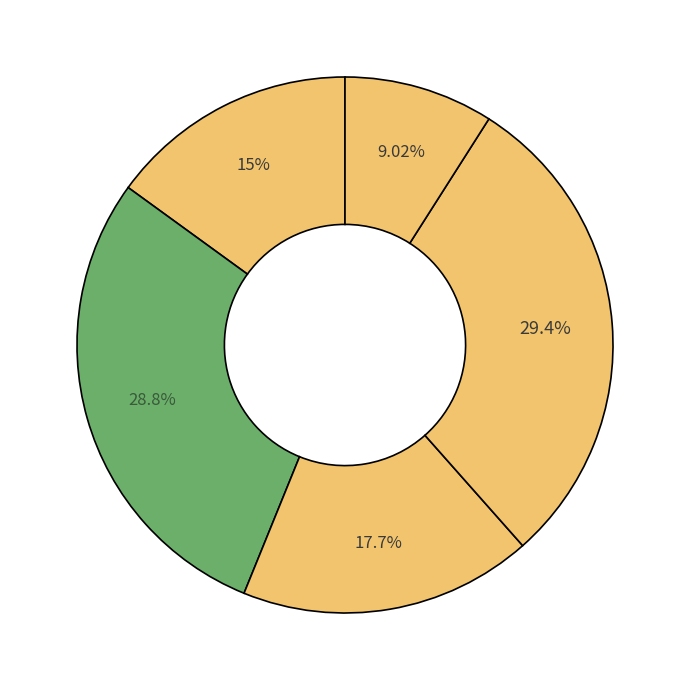

To the nearest percent, what is the difference between the largest and smallest slice percentages?

20%